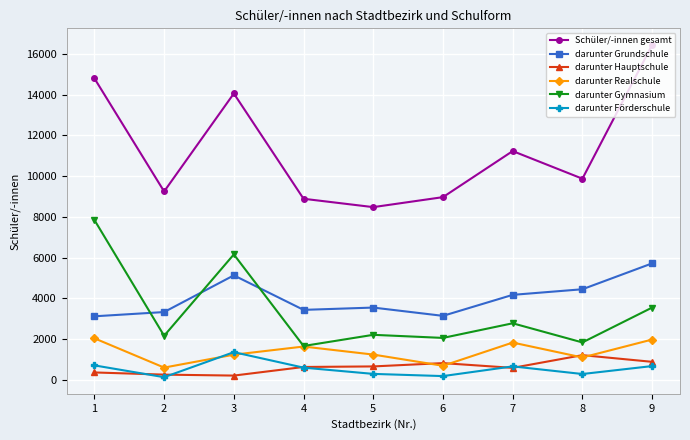

How many lines are shown in the chart?

6